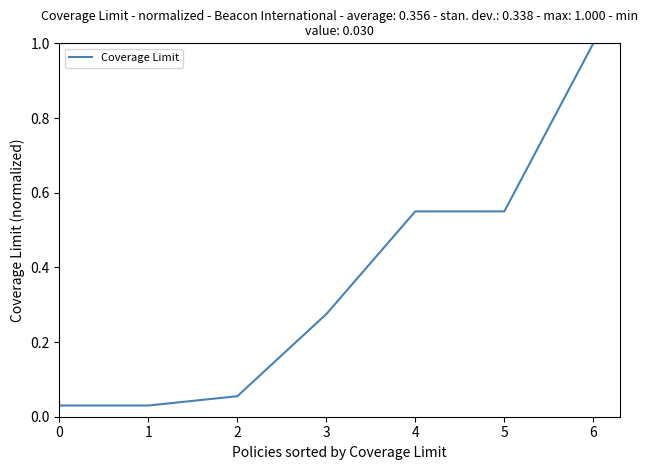

True or false: the data shows 0.8 at 5.

False